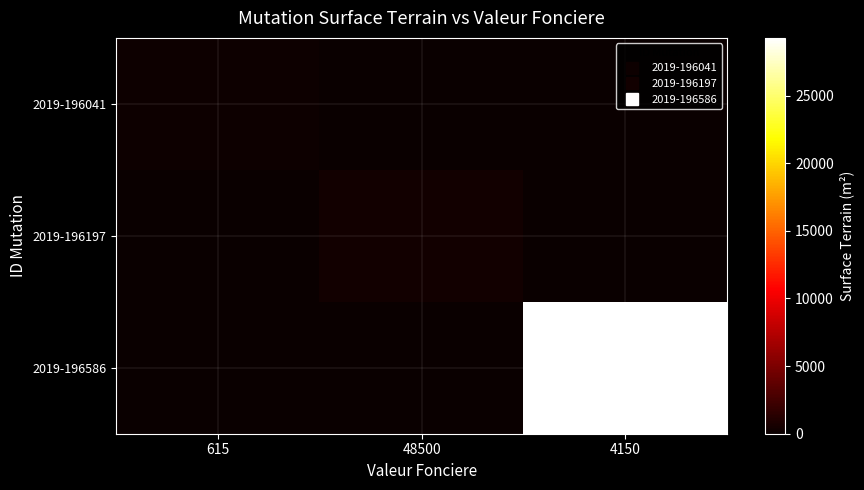

List the series in order of their peak value, highest first.

2019-196586, 2019-196197, 2019-196041